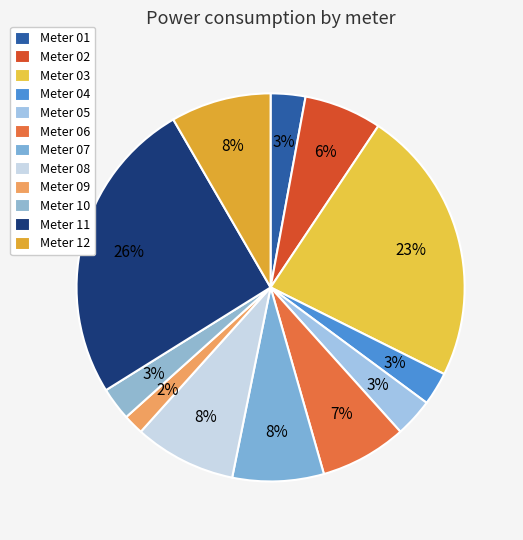

How many segments does this pie chart have?

12